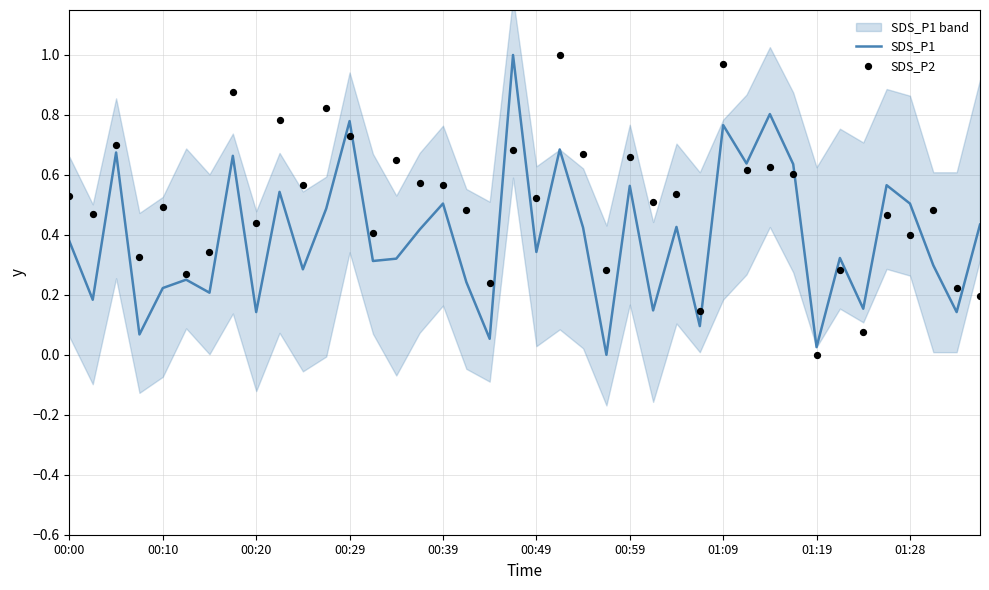

True or false: SDS_P1 has a value of 0.4 at 01:09.

False